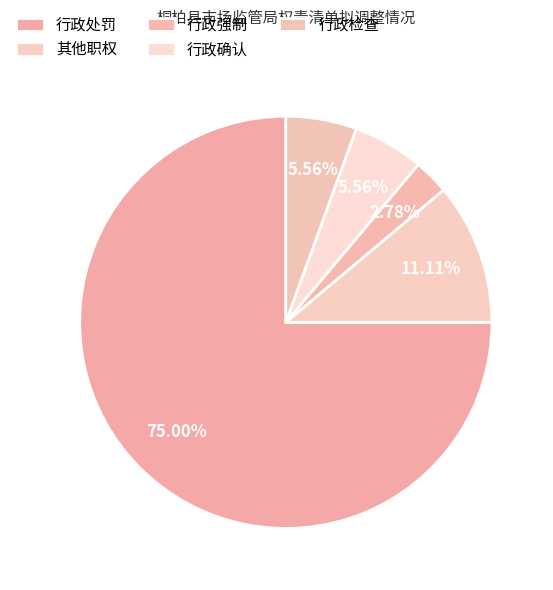

Is it true that 其他职权 is 1% of the pie?

False